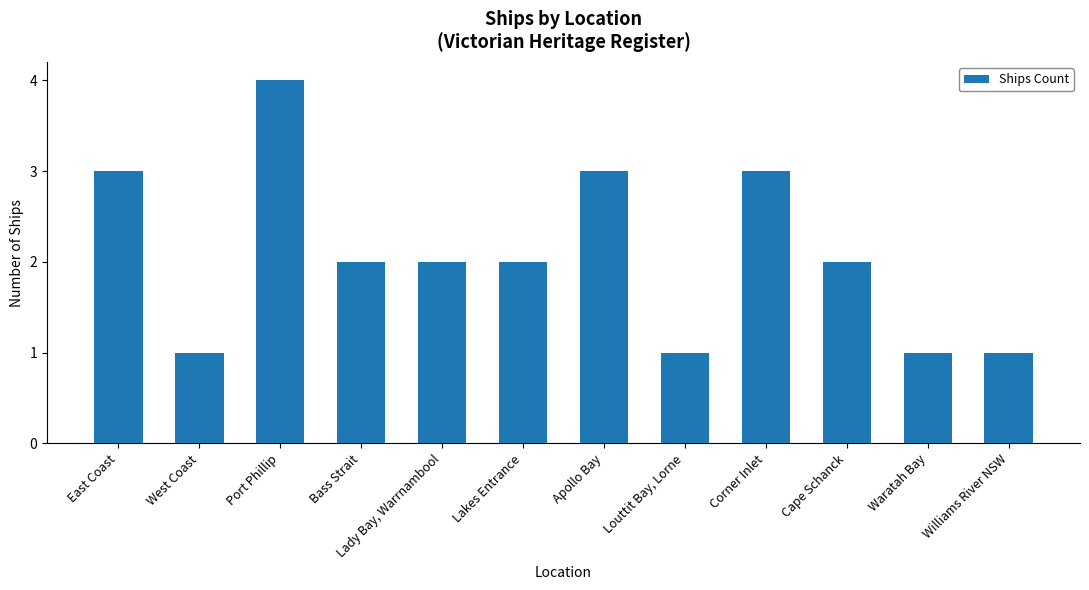

Does the chart contain stacked bars?

No